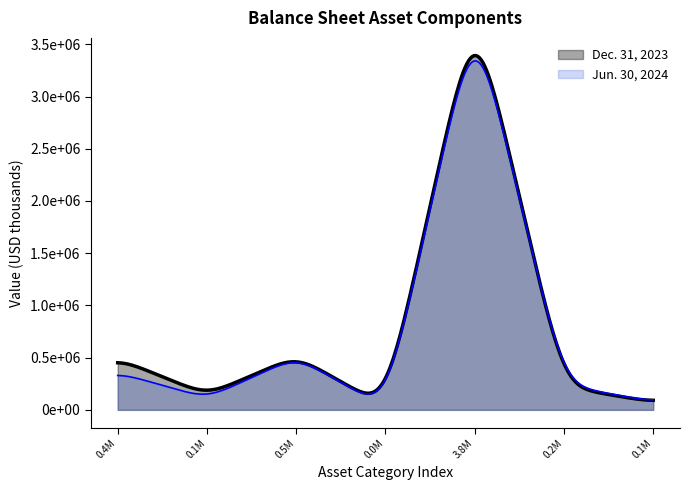

Is it true that Jun. 30, 2024 equals 358307 at Cash & equivalents?

True